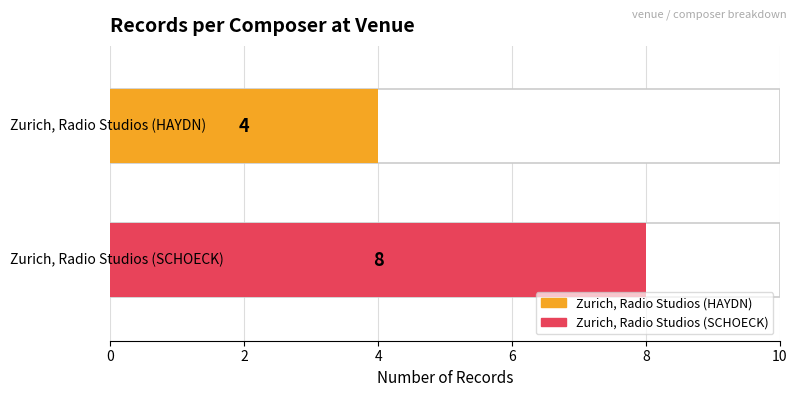

Rank the categories by value from highest to lowest.

Zurich, Radio Studios (SCHOECK), Zurich, Radio Studios (HAYDN)